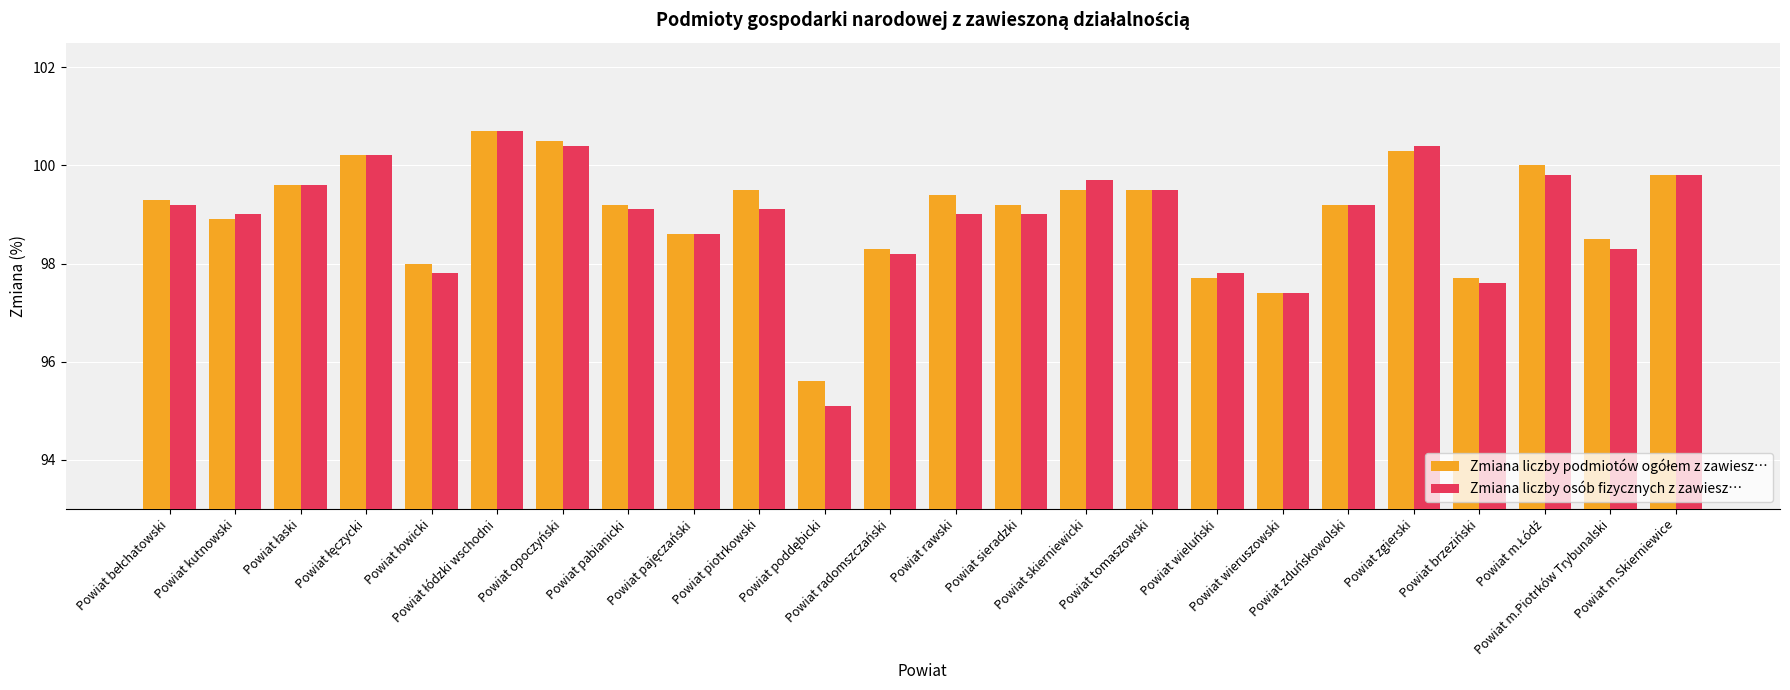

What is the difference between the highest and lowest values at Powiat skierniewicki?

0.2